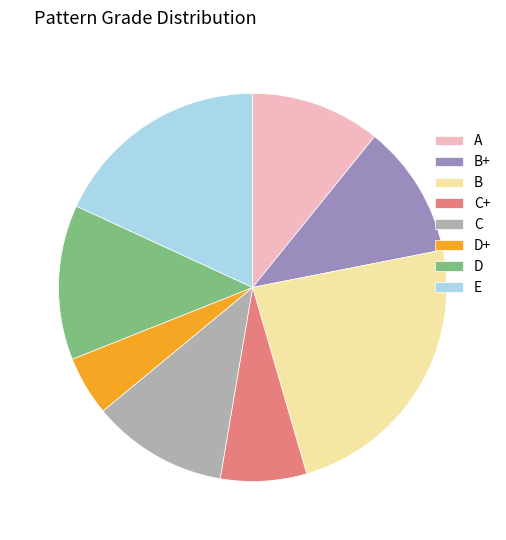

Approximately how many times larger is the value at E compared to B?

0.8